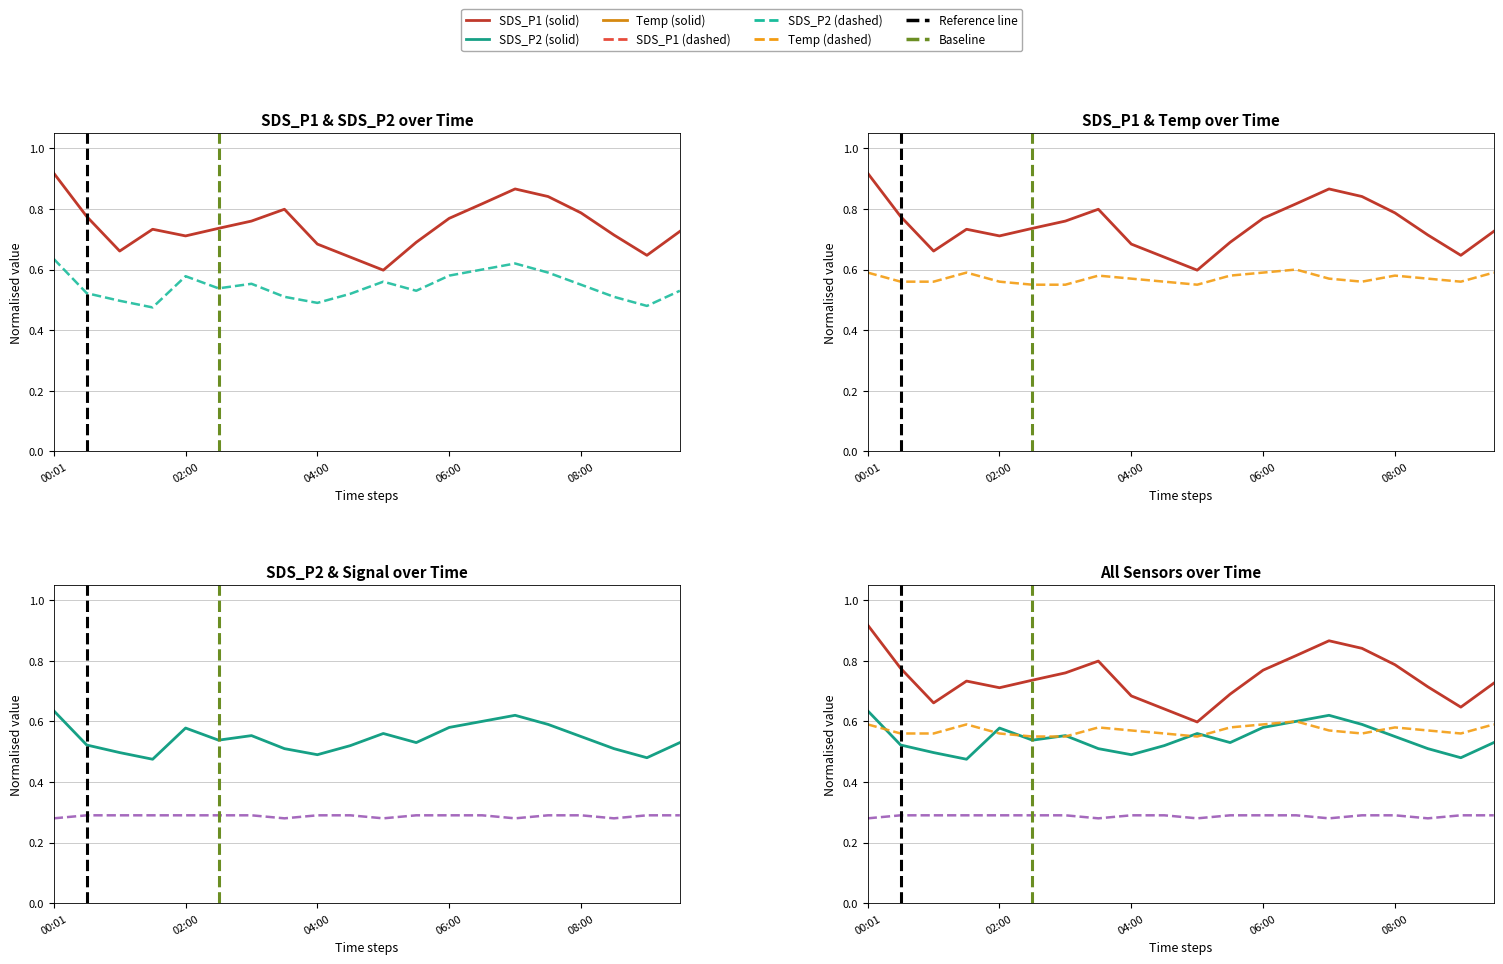

What is the label of the 1st point from the right?

09:30